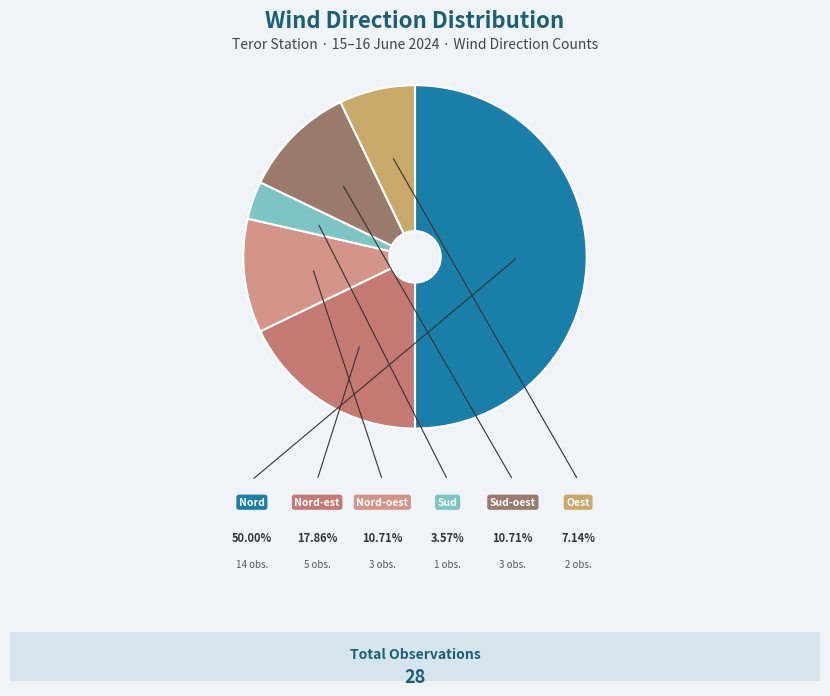

Does any single category account for the majority?

No